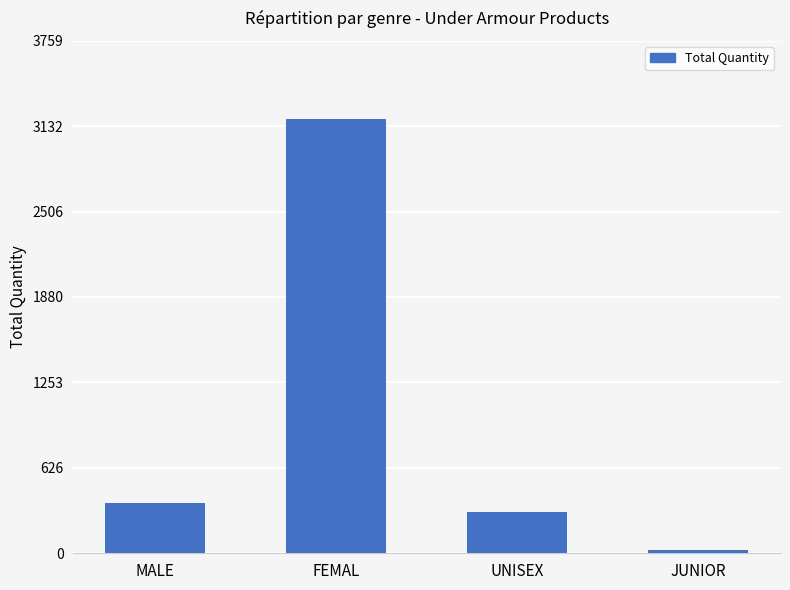

Reading right to left, extract all data points from this chart.

23	300	3186	371